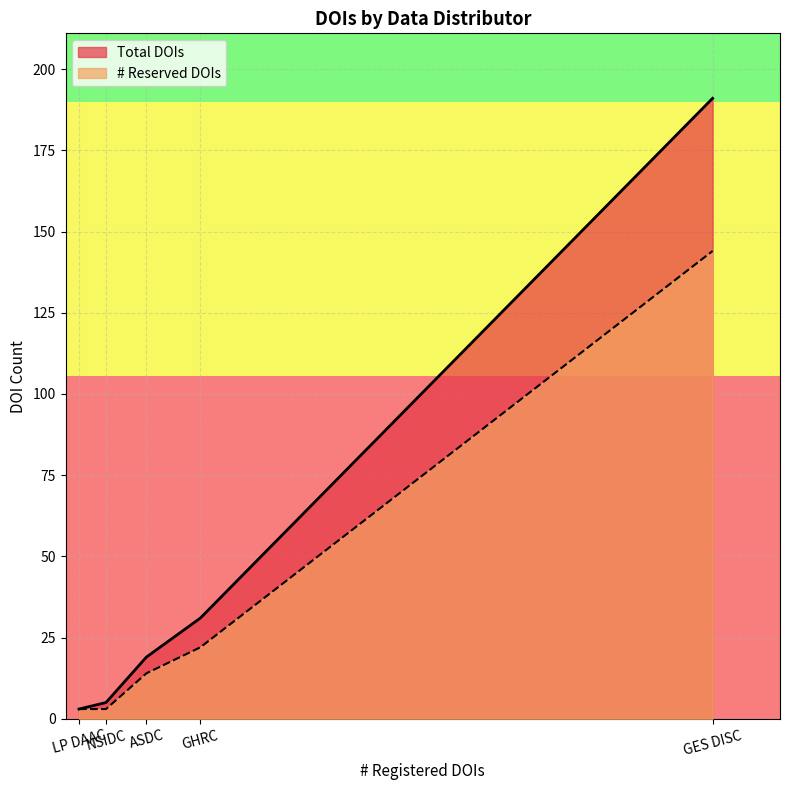

Which category has the lowest value across all series?

LP DAAC